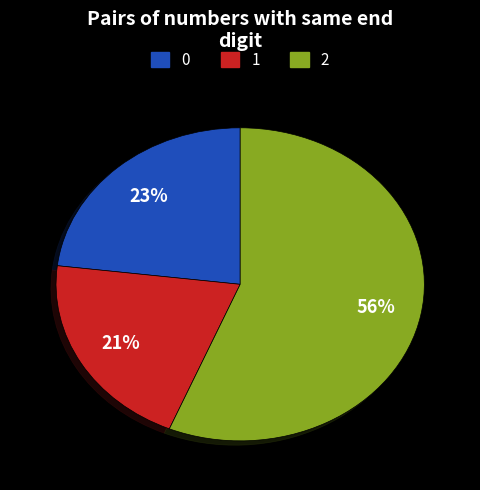

Does any single category account for the majority?

Yes